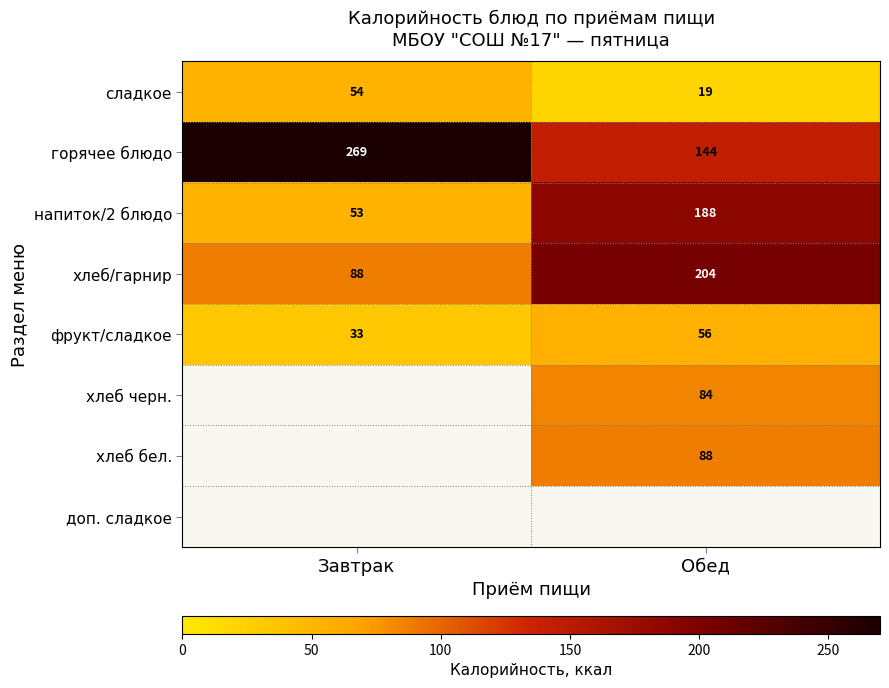

Rank the categories by горячее блюдо value from lowest to highest.

Обед, Завтрак